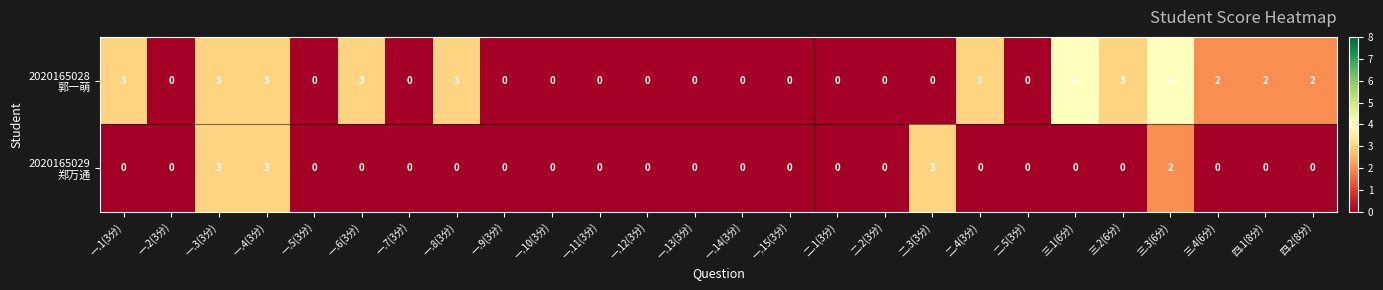

What is the maximum value shown in the chart?

4